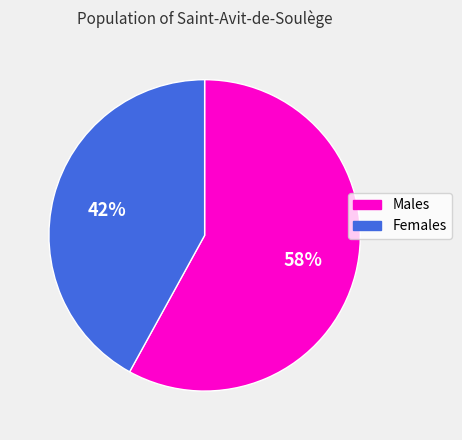

Which slice represents more than half of the pie?

Males